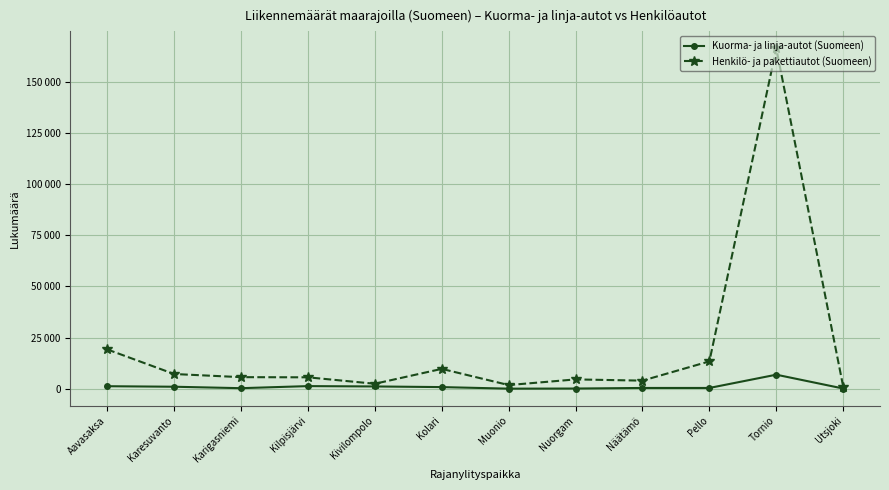

List the series in order of their overall mean, lowest first.

Kuorma- ja linja-autot (Suomeen), Henkilö- ja pakettiautot (Suomeen)